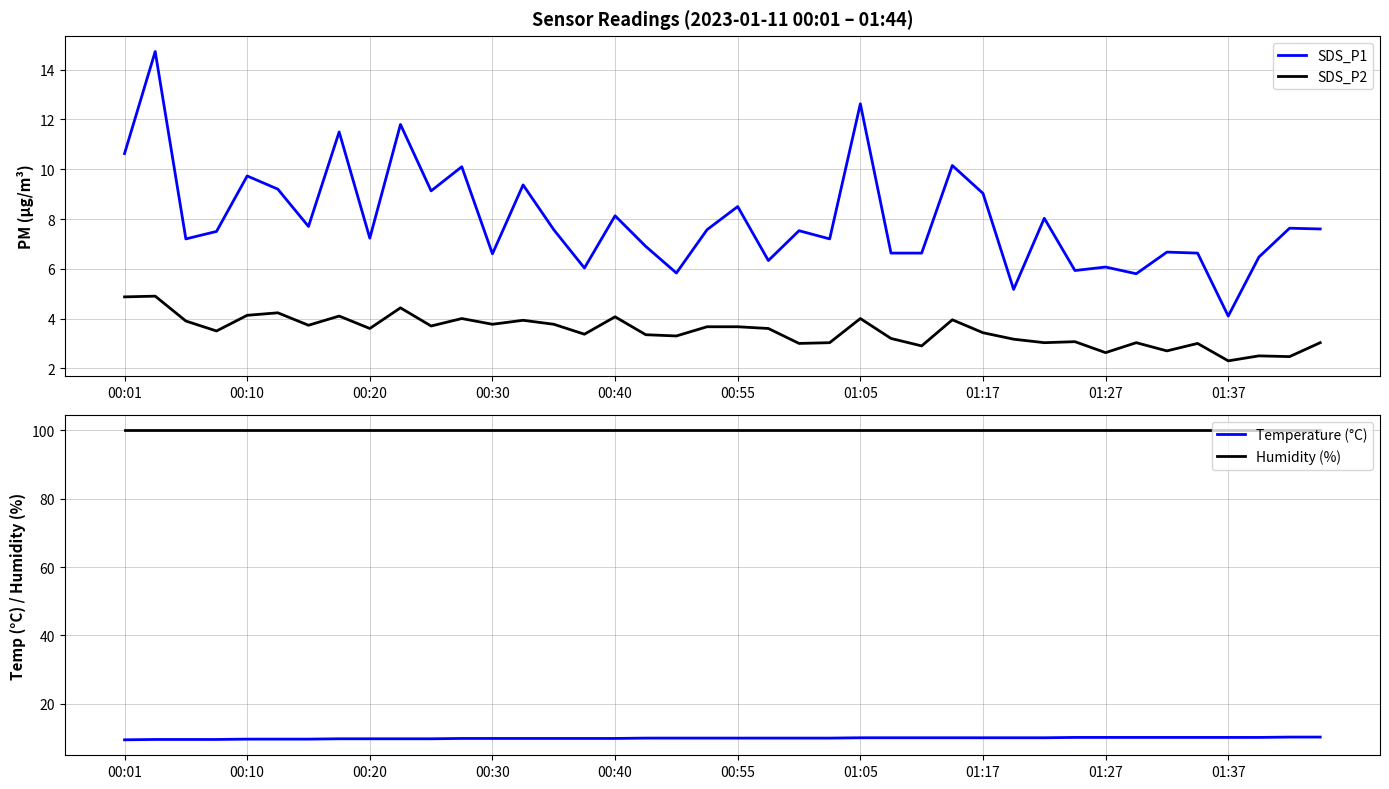

What is the highest value of the SDS_P1 series?

14.7